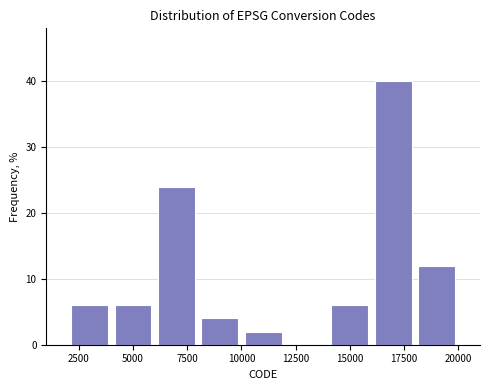

Over which range of the x-axis is the bar tallest?

16000 to 18000